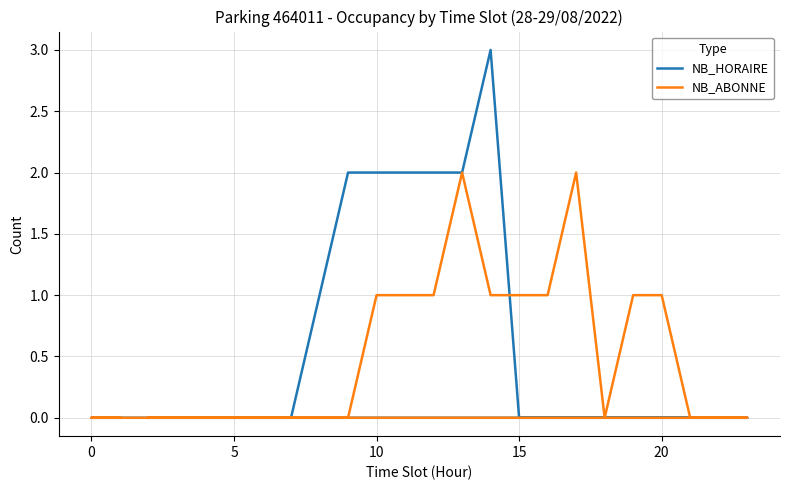

The NB_HORAIRE series shows -1 at 5. True or false?

False